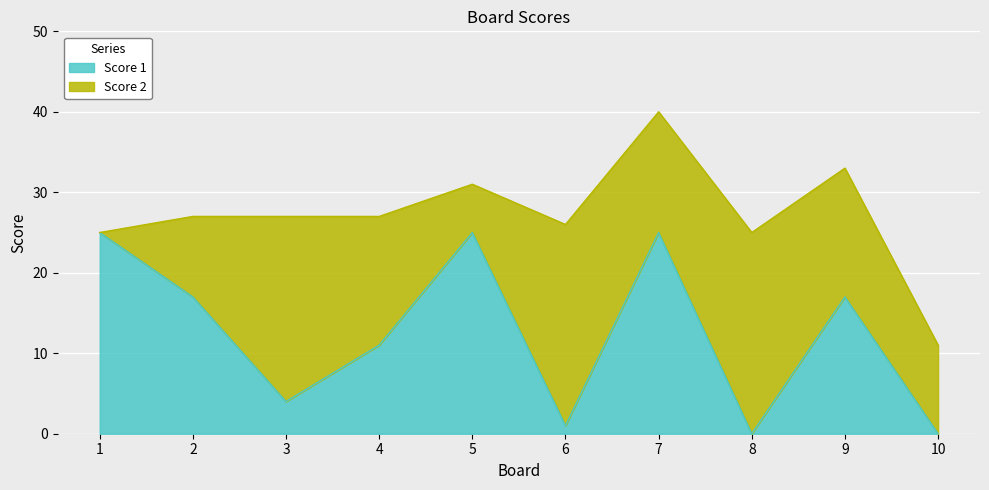

True or false: the data shows 12 at 10.

False